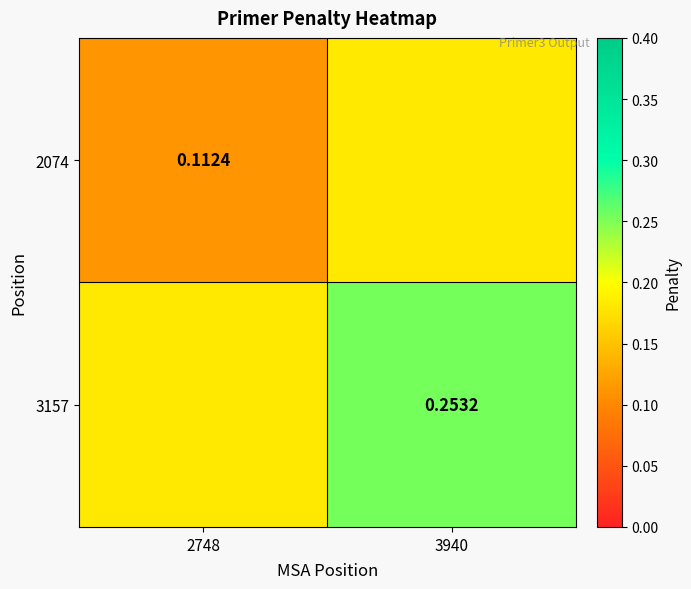

What is the difference between the 2074 values at 2748 and 3940?

0.1